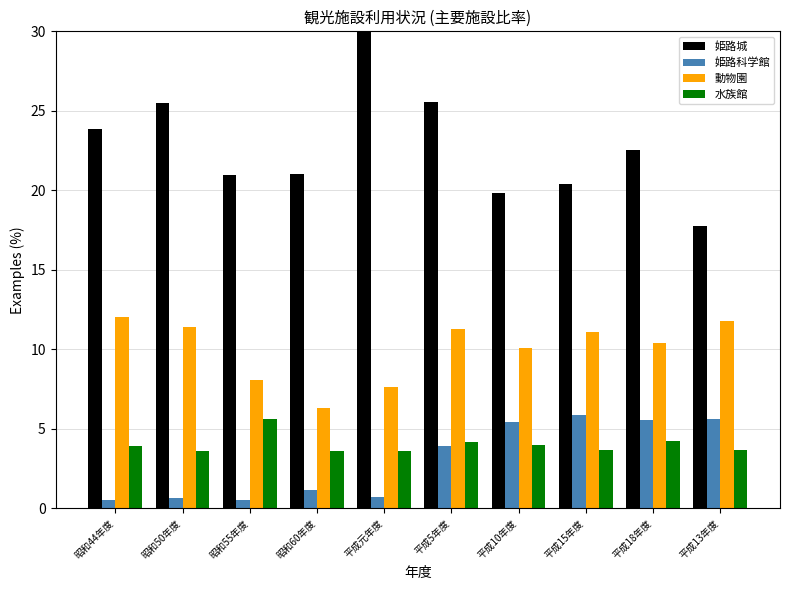

What is the difference between the maximum and minimum values in the 姫路科学館 series?

5.4